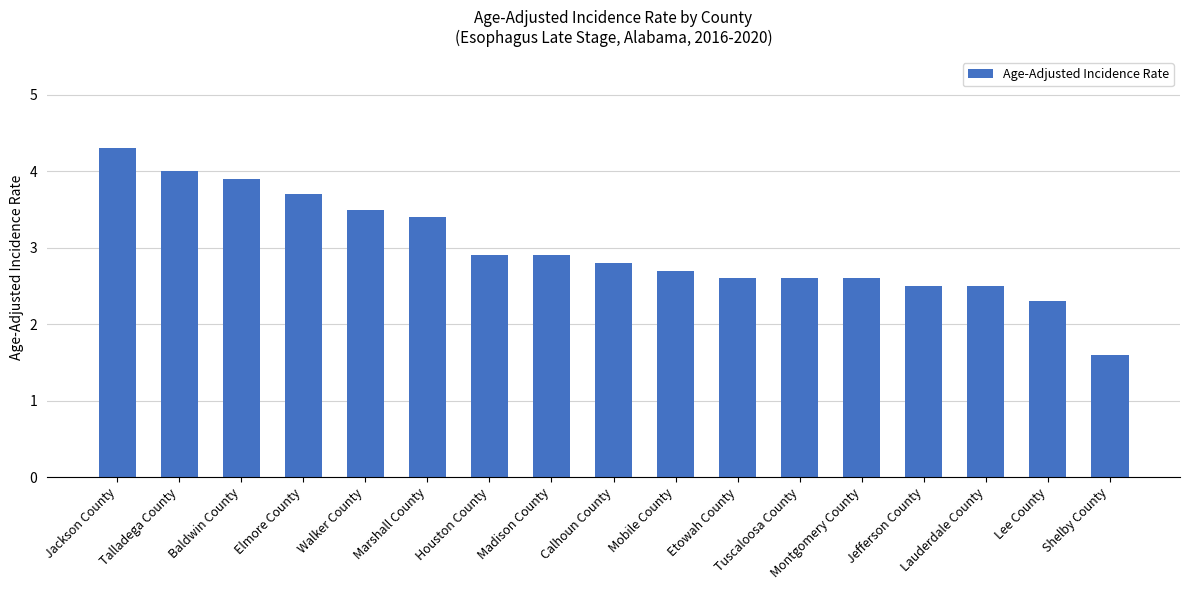

Between Marshall County and Jefferson County, which is larger?

Marshall County